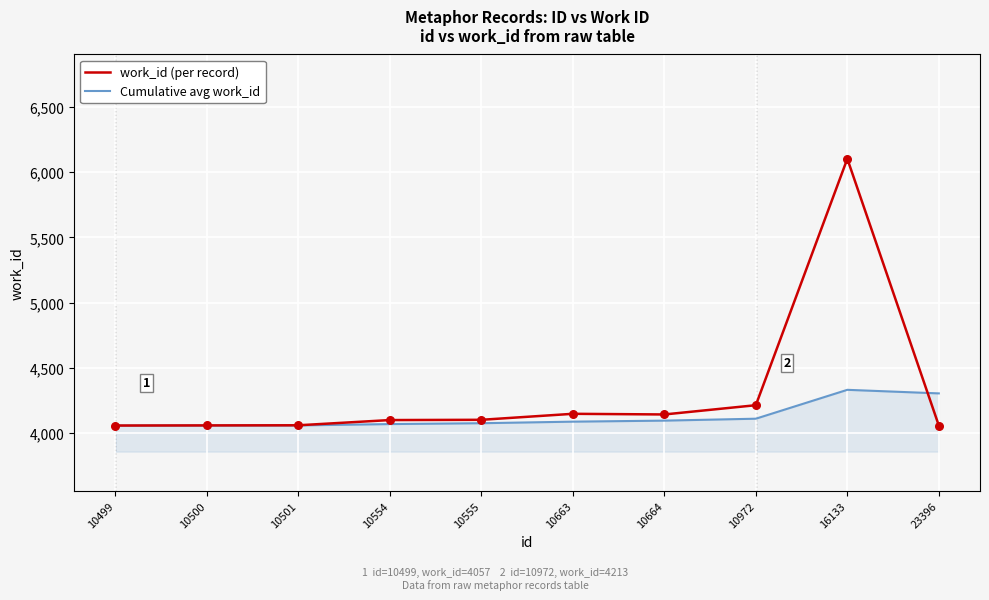

Is the value of Cumulative avg work_id at 16133 greater than the value of work_id (per record) at 10663?

Yes